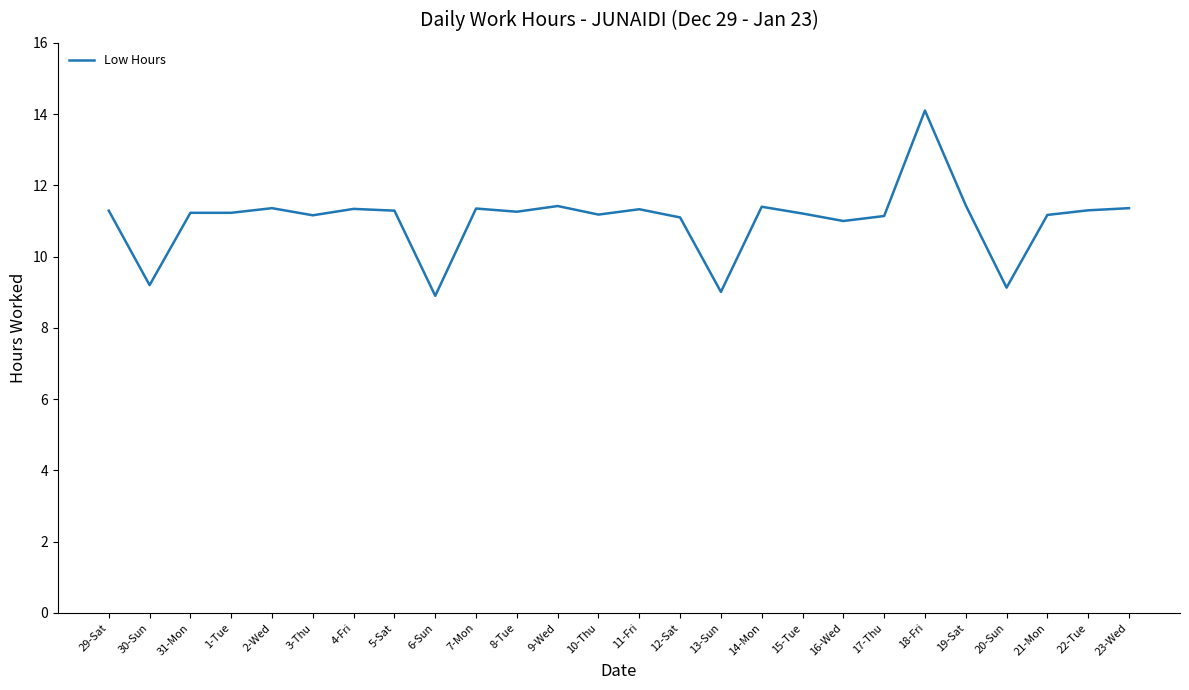

What is the minimum value shown in the chart?

8.9